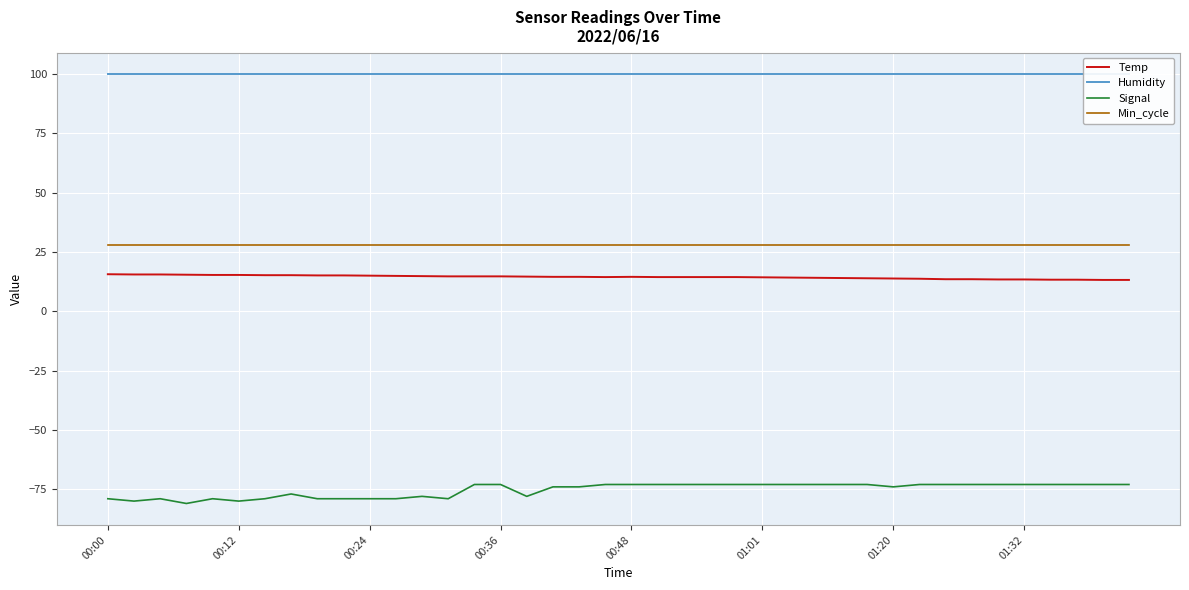

What is the highest value of the Signal series?

-73.0